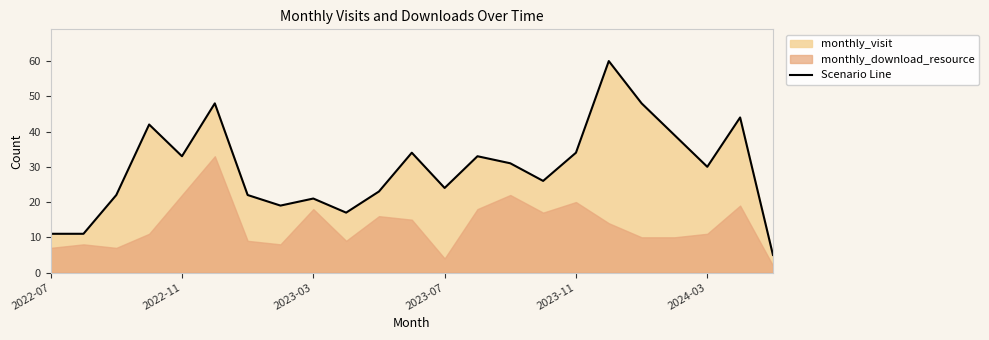

What is the minimum value for Scenario Line?

5